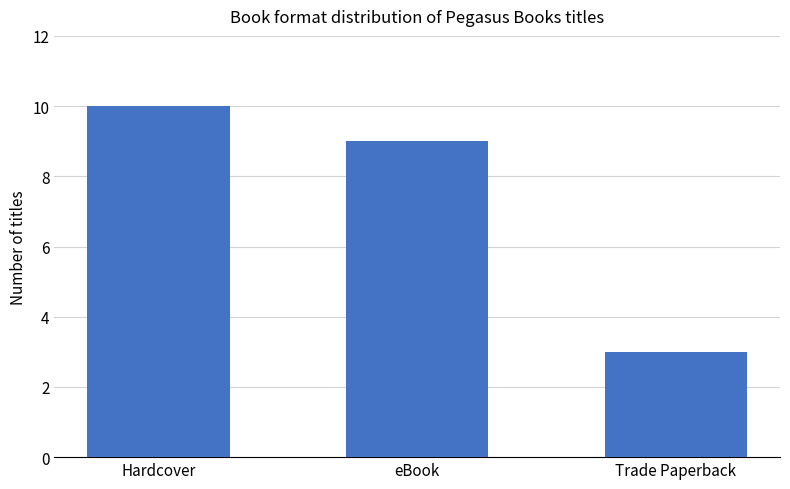

List the labels in order of value, smallest first.

Trade Paperback, eBook, Hardcover